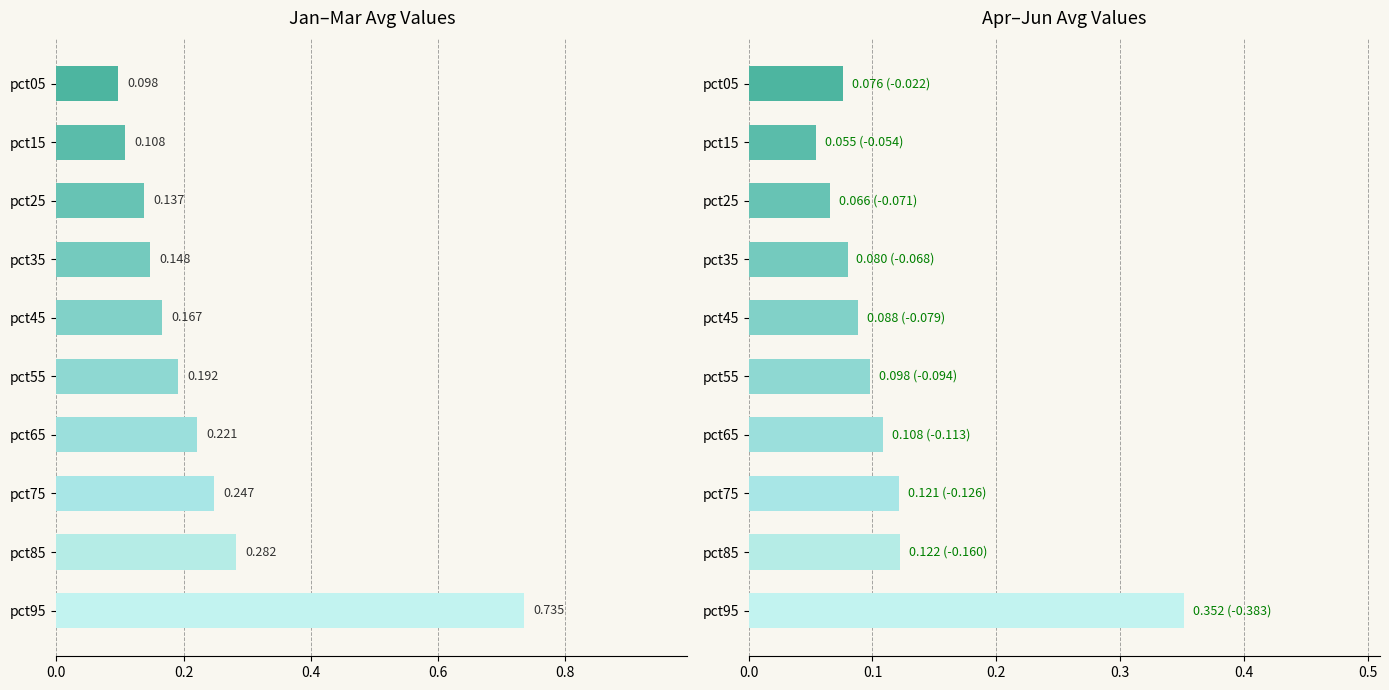

How many series are shown in this chart?

2